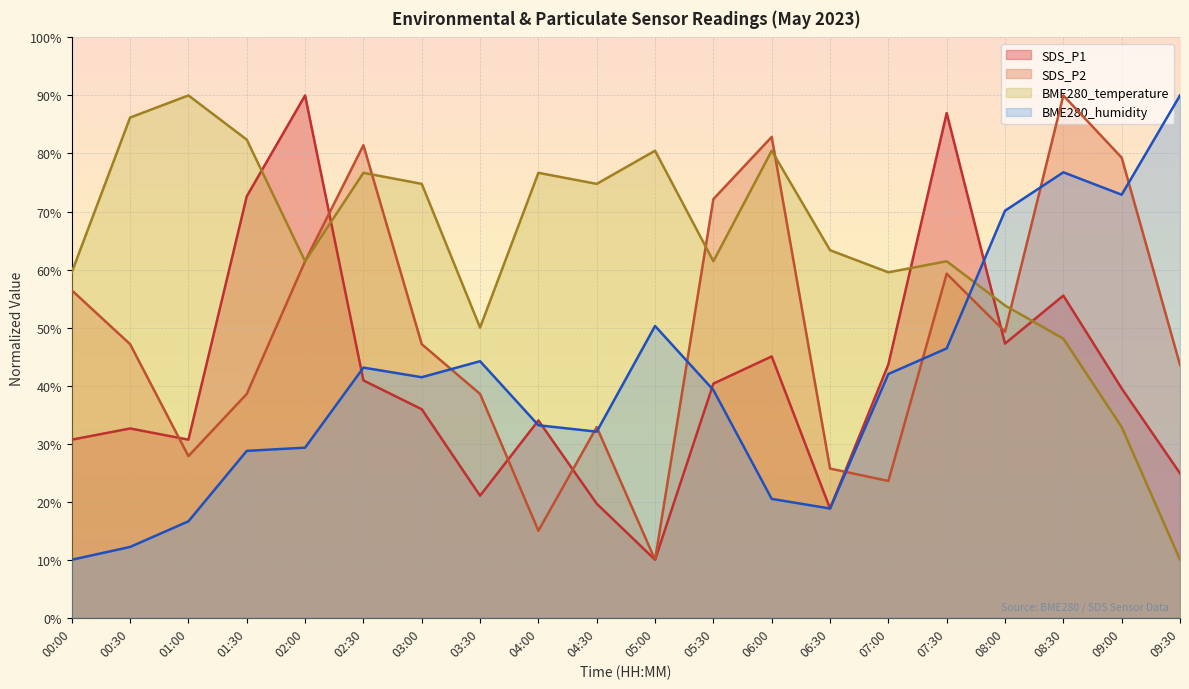

Between which two adjacent categories do SDS_P1 and BME280_temperature first intersect?

01:30 and 02:00